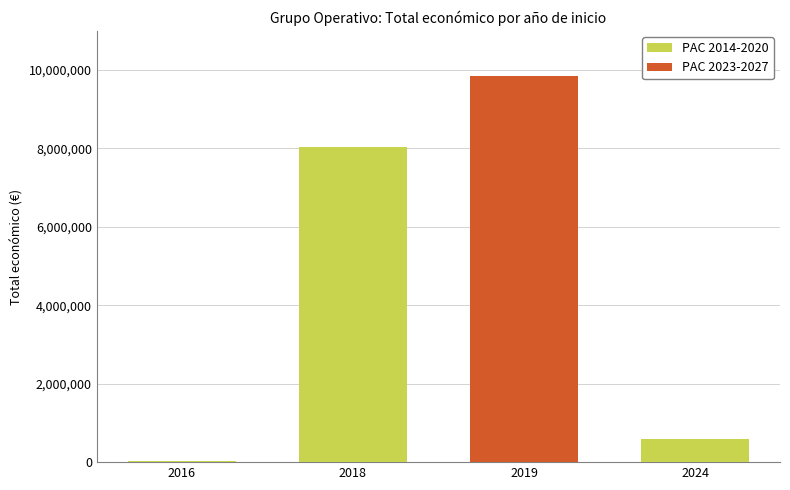

Which has a higher value, 2016 or 2024?

2024